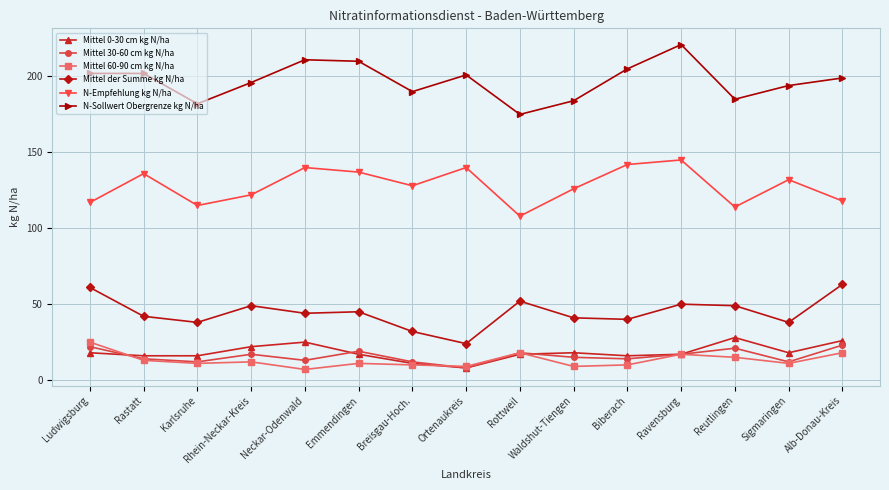

What is the greatest value displayed?

221